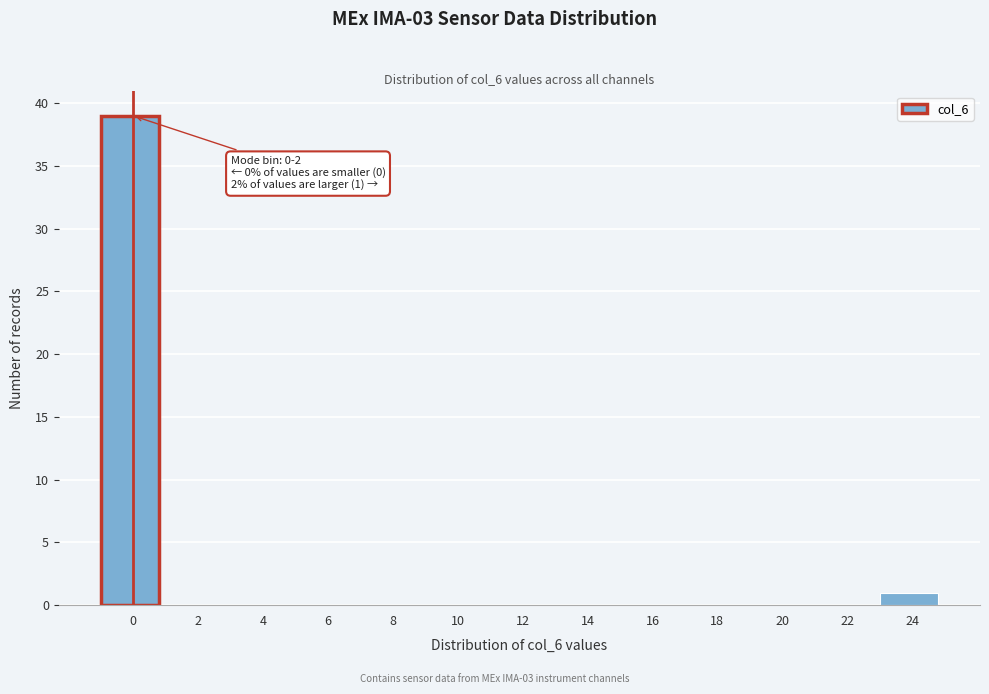

Reading left to right, transcribe all the data shown in this chart.

0=39	2=0	4=0	6=0	8=0	10=0	12=0	14=0	16=0	18=0	20=0	22=0	24=1